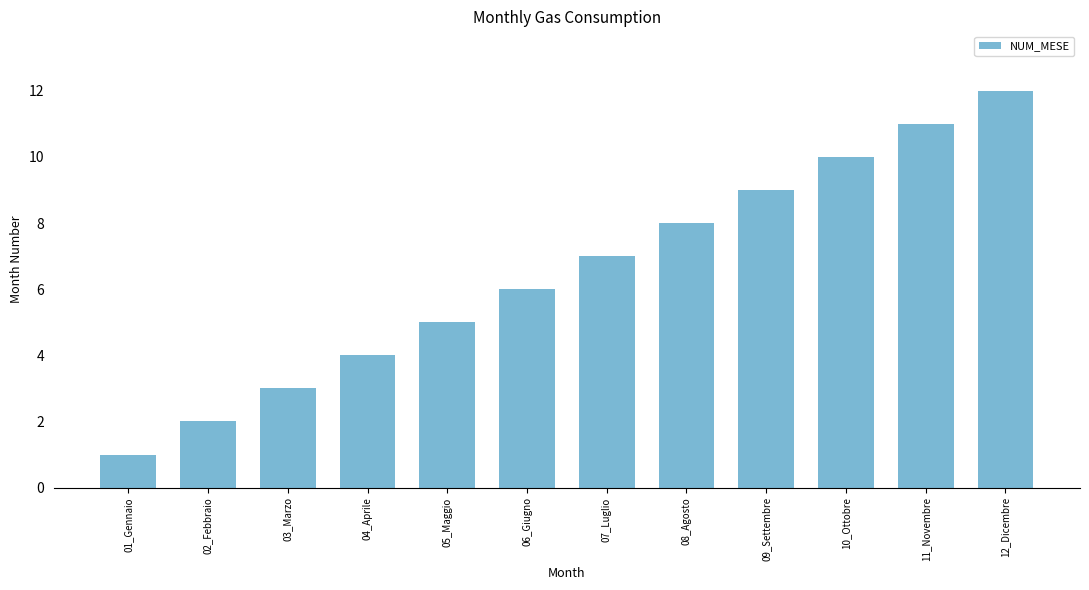

What position from the right is 01_Gennaio?

12